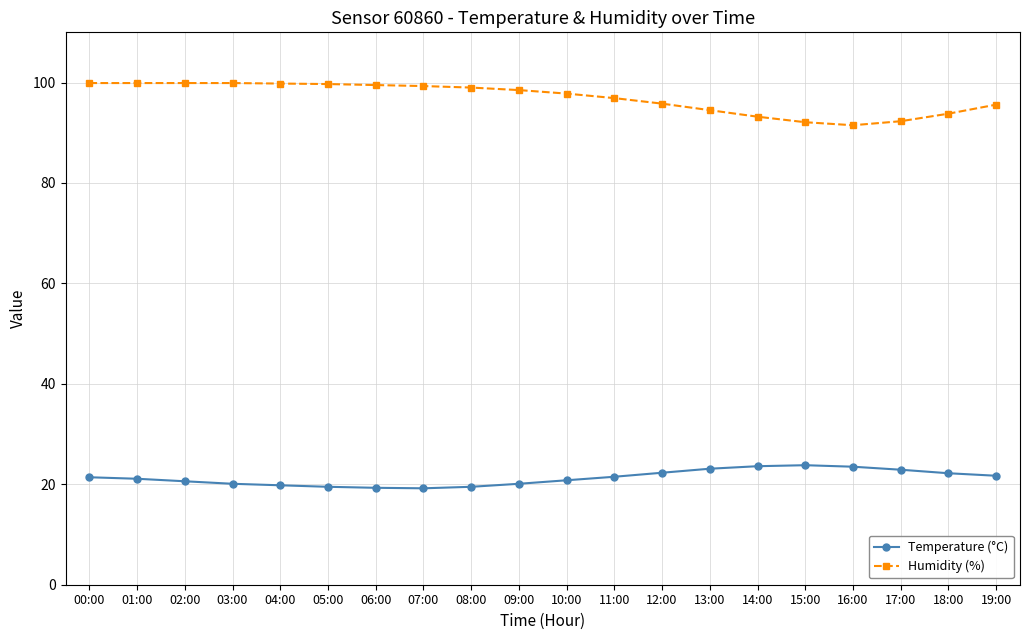

What is the value of the Humidity (%) point at the 2nd from the left?

99.9